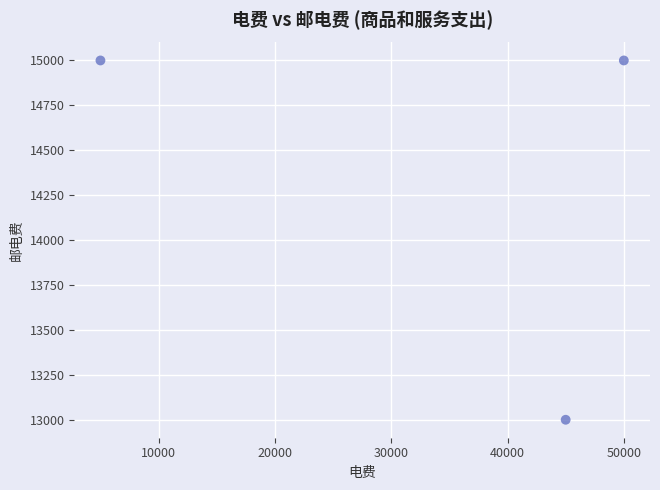

What is the range of X values (max minus min)?

45000